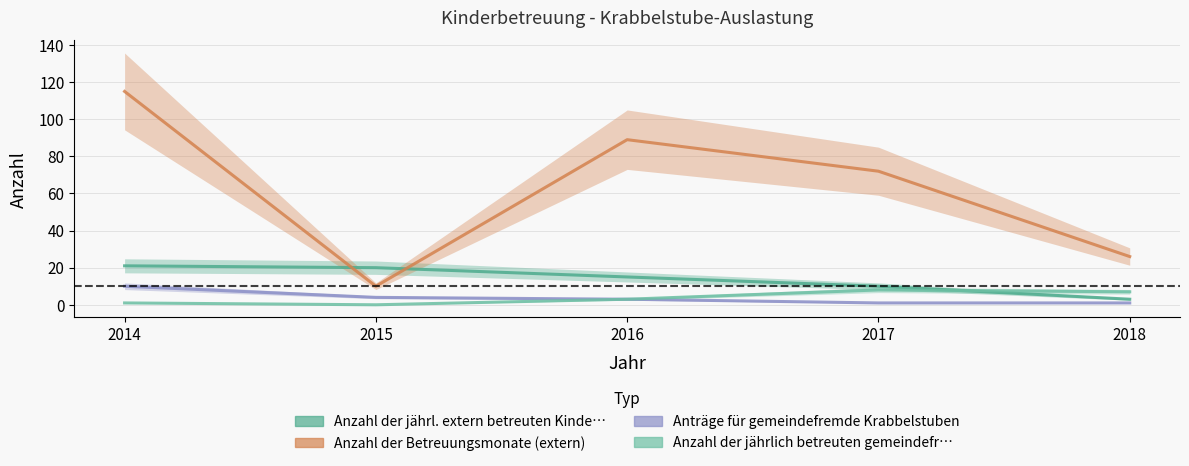

The Anzahl der jährl. extern betreuten Kinder series shows 13 at 2015. True or false?

False